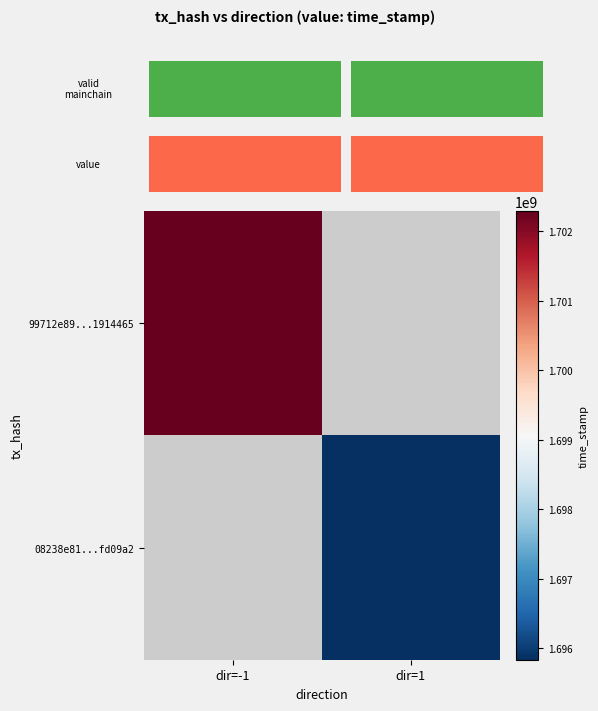

At how many categories does at least one series exceed 1696889978?

1